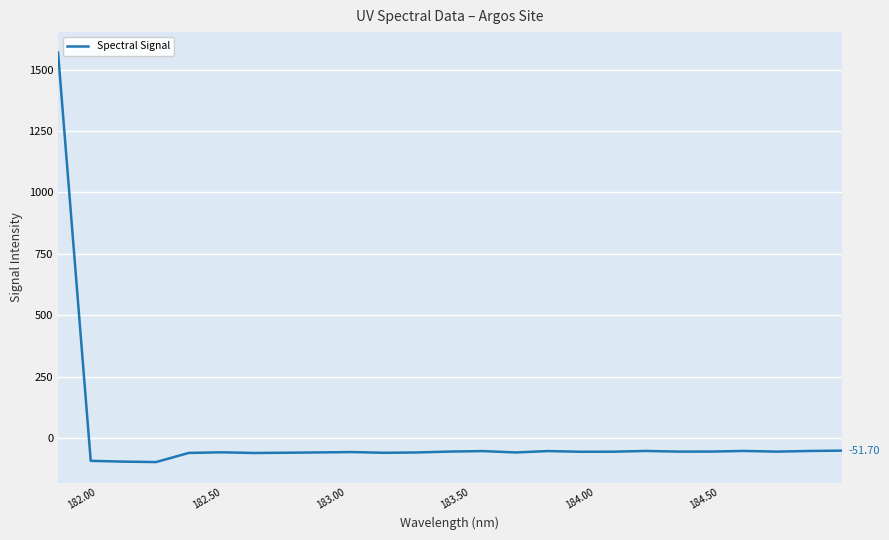

Does the chart display data point markers on the line(s)?

No